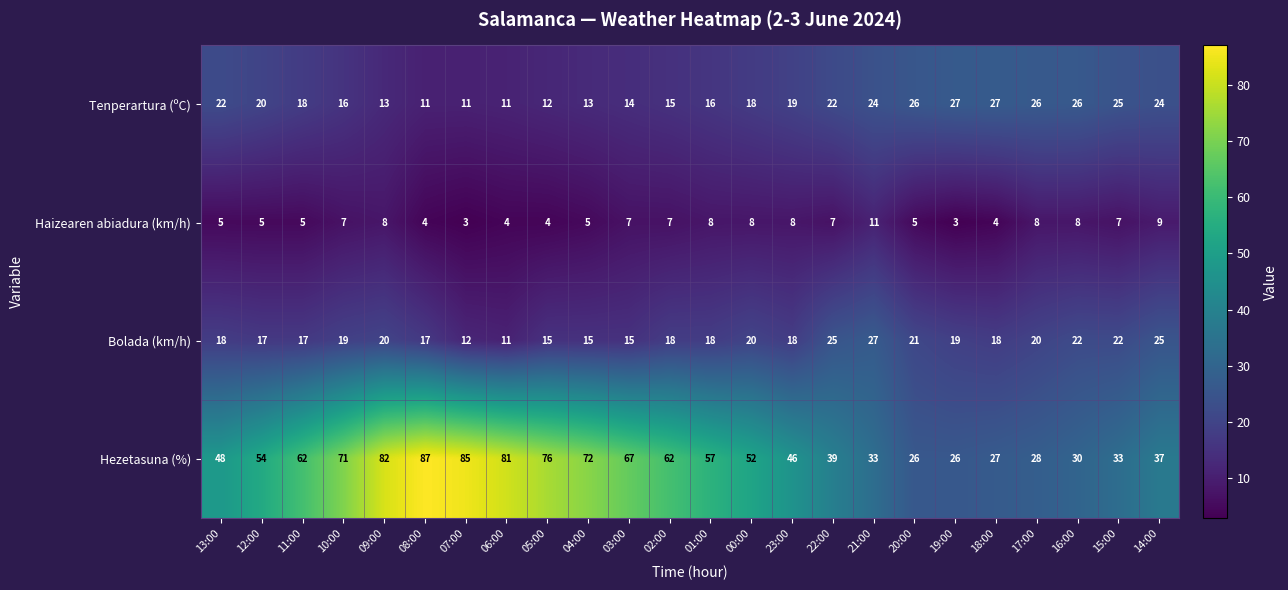

The value of Tenperartura (ºC) at 08:00 is 4. True or false?

False